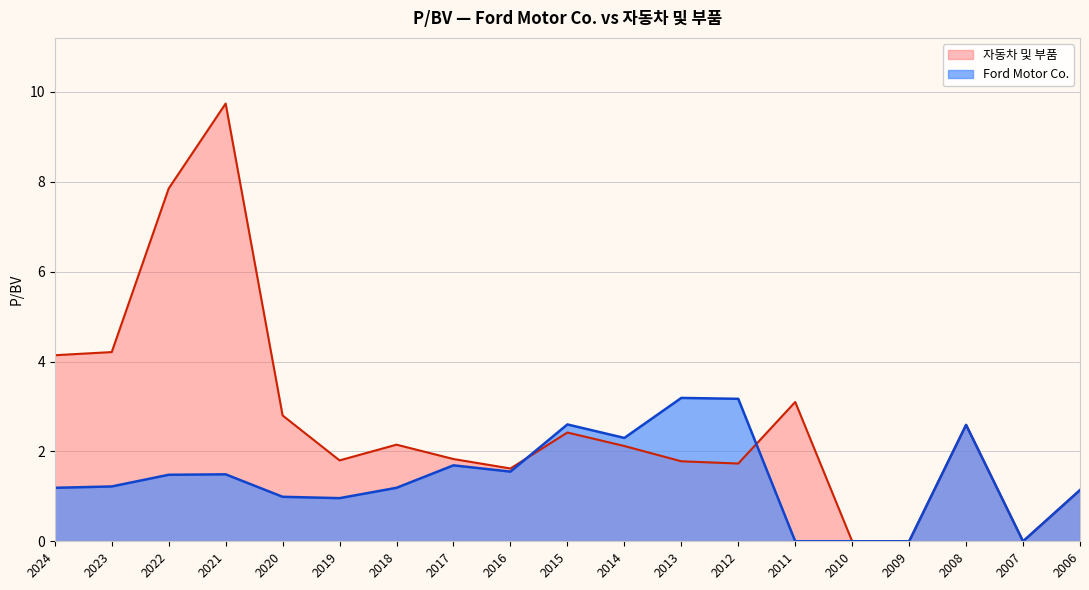

What is the difference between the Ford Motor Co. values at 2013 and 2009?

3.2